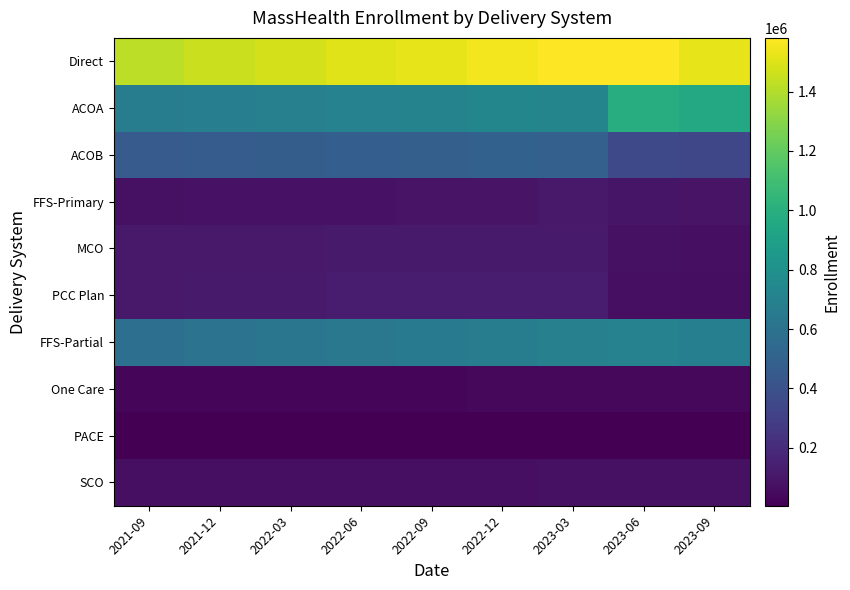

Reading right to left, what are all the values shown in this chart?

Direct: 2023-09=1522450	2023-06=1580815	2023-03=1576551	2022-12=1556096	2022-09=1525326	2022-06=1502027	2022-03=1481646	2021-12=1457602	2021-09=1425468
ACOA: 2023-09=953129	2023-06=985313	2023-03=724965	2022-12=727409	2022-09=712729	2022-06=703889	2022-03=692949	2021-12=679364	2021-09=667310
ACOB: 2023-09=343366	2023-06=355693	2023-03=488083	2022-12=493124	2022-09=482952	2022-06=476534	2022-03=472233	2021-12=464629	2021-09=456219
FFS-Primary: 2023-09=90391	2023-06=93322	2023-03=110373	2022-12=89915	2022-09=88014	2022-06=82287	2022-03=83741	2021-12=83853	2021-09=75862
MCO: 2023-09=71821	2023-06=77502	2023-03=119065	2022-12=117105	2022-09=116253	2022-06=116008	2022-03=115058	2021-12=113354	2021-09=111772
PCC Plan: 2023-09=63743	2023-06=68985	2023-03=134065	2022-12=128543	2022-09=125378	2022-06=123309	2022-03=117665	2021-12=116402	2021-09=114305
FFS-Partial: 2023-09=682148	2023-06=704634	2023-03=692774	2022-12=672952	2022-09=657532	2022-06=635977	2022-03=620724	2021-12=603622	2021-09=581469
One Care: 2023-09=41323	2023-06=39866	2023-03=39416	2022-12=36755	2022-09=34763	2022-06=32987	2022-03=32081	2021-12=31640	2021-09=31910
PACE: 2023-09=5351	2023-06=5330	2023-03=5242	2022-12=5192	2022-09=5112	2022-06=4982	2022-03=4922	2021-12=4898	2021-09=4844
SCO: 2023-09=73637	2023-06=74893	2023-03=73680	2022-12=72131	2022-09=71084	2022-06=70098	2022-03=68970	2021-12=68561	2021-09=68116